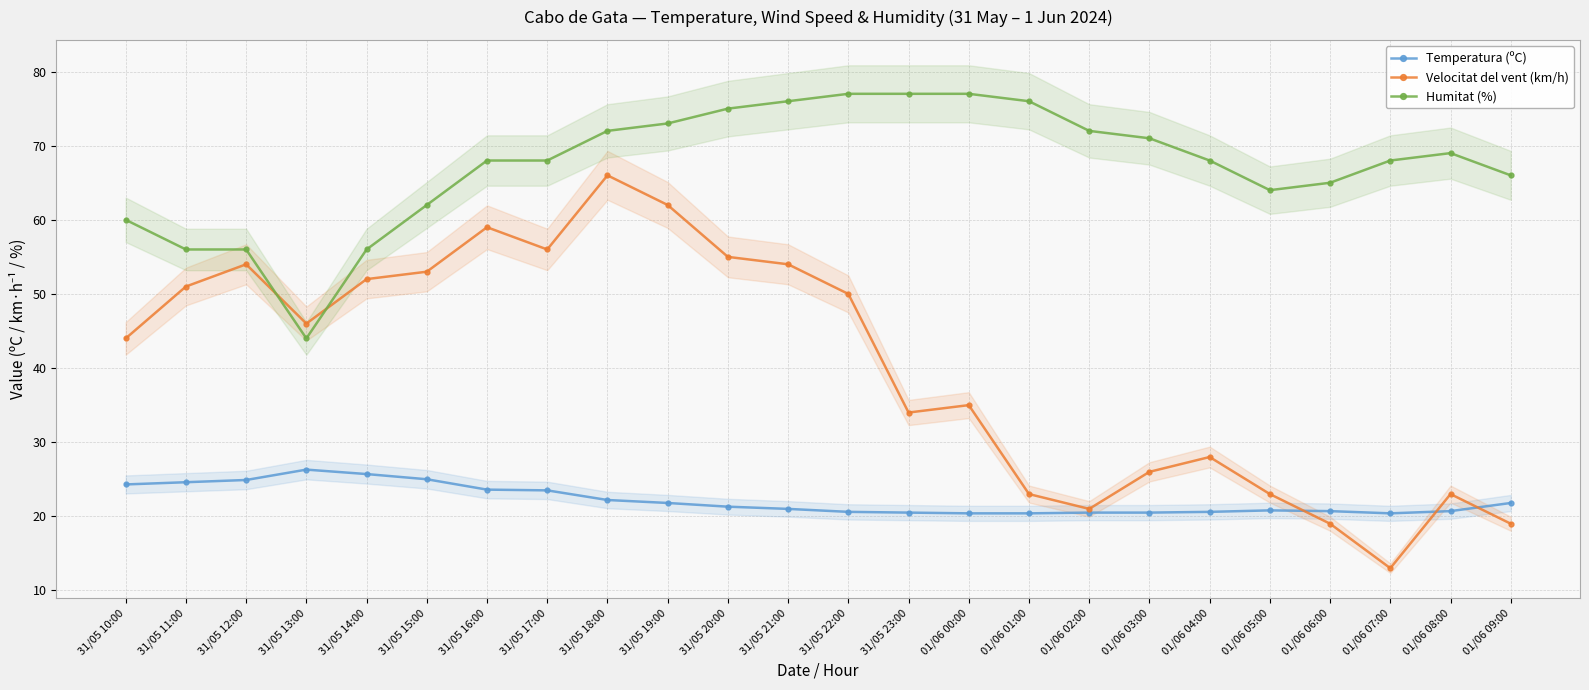

What position from the left is 01/06 04:00?

19